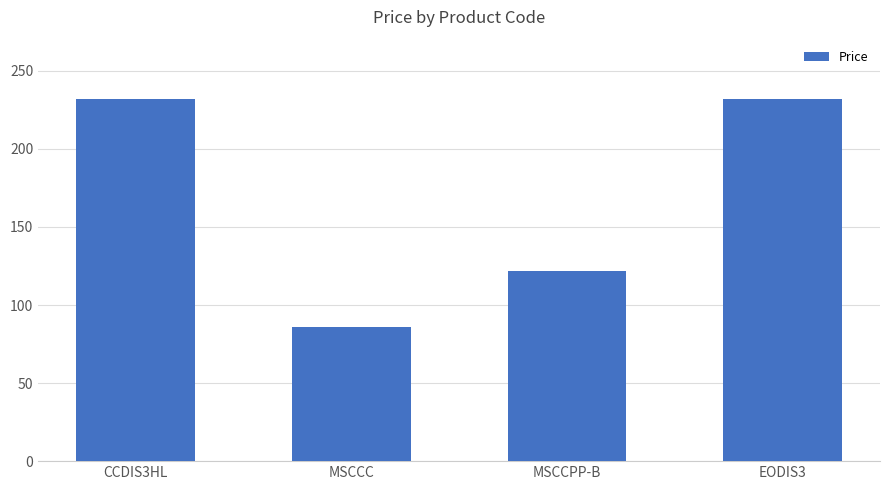

What is the label of the 1st bar from the right?

EODIS3